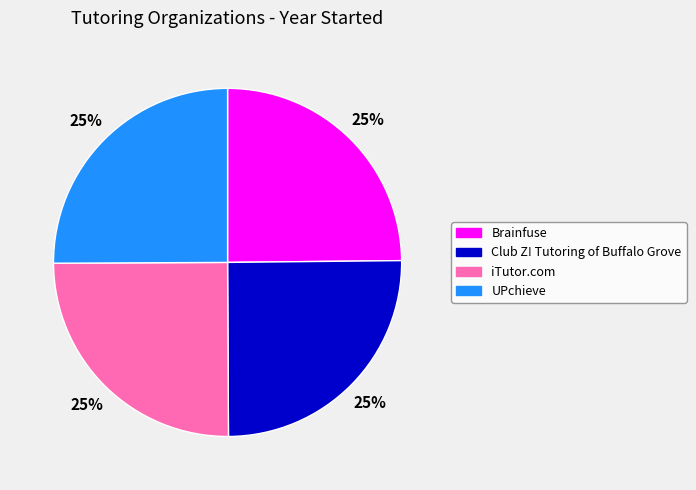

Is it true that Brainfuse is 25% of the pie?

True